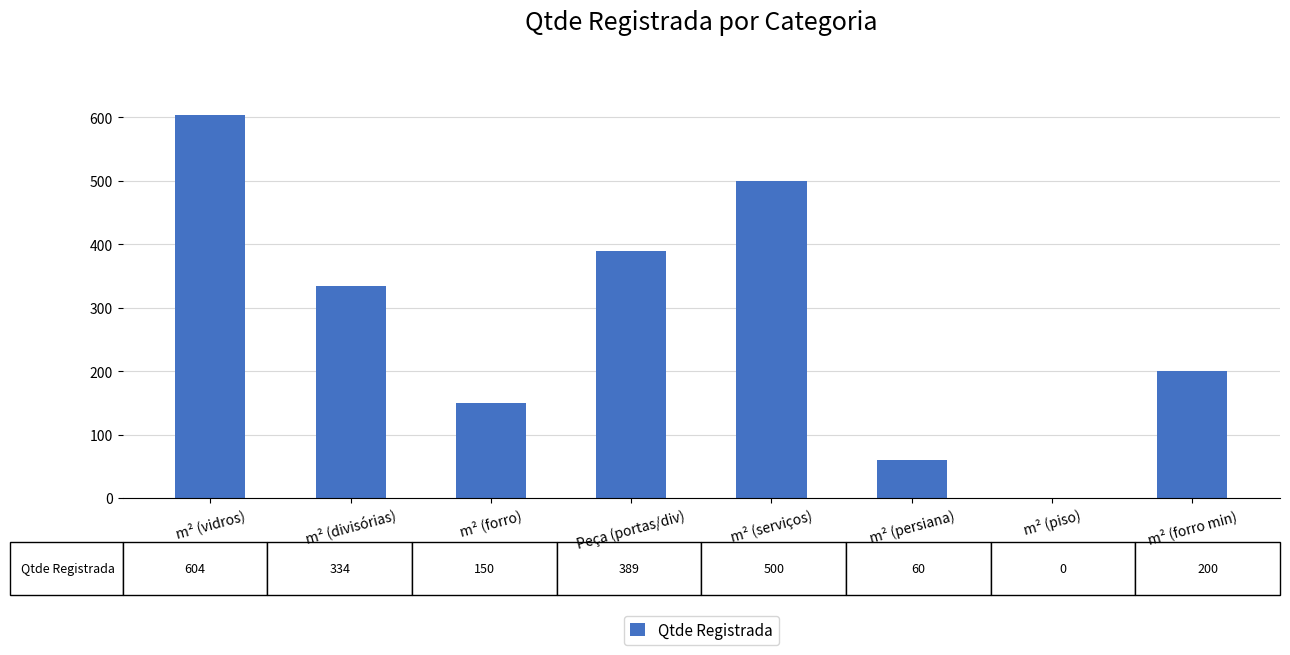

What is the sum of all values?

2237.1